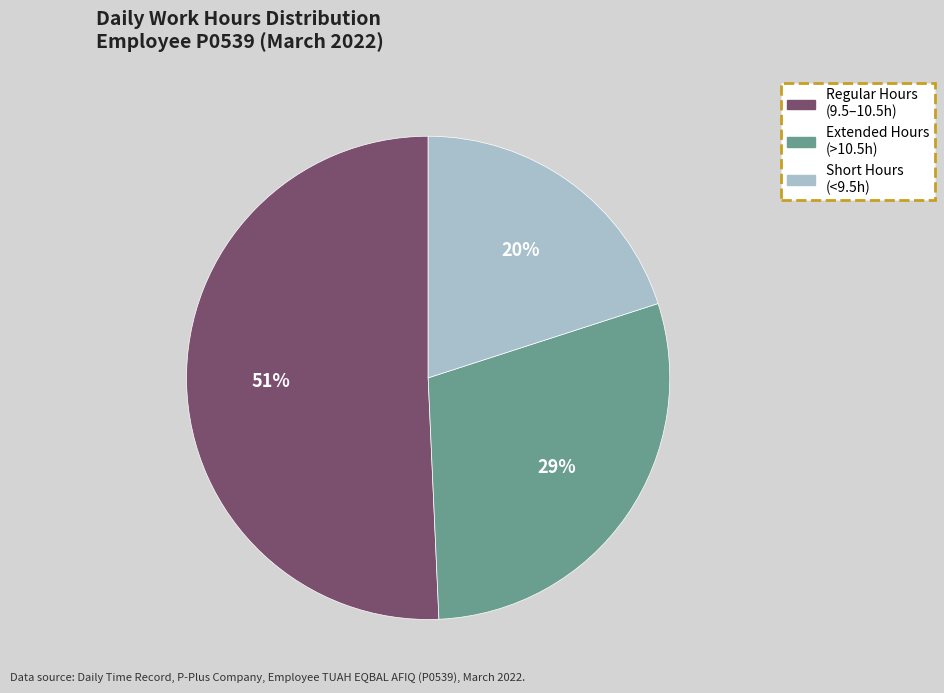

How many segments does this pie chart have?

3